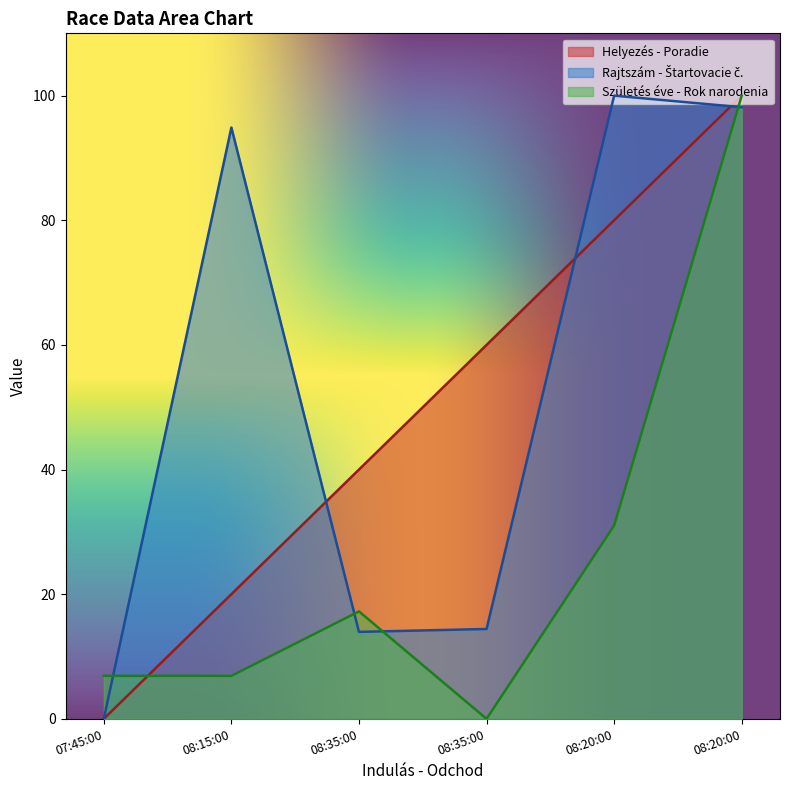

What is the approximate value of Születés éve - Rok narodenia at 08:20:00?

100.0